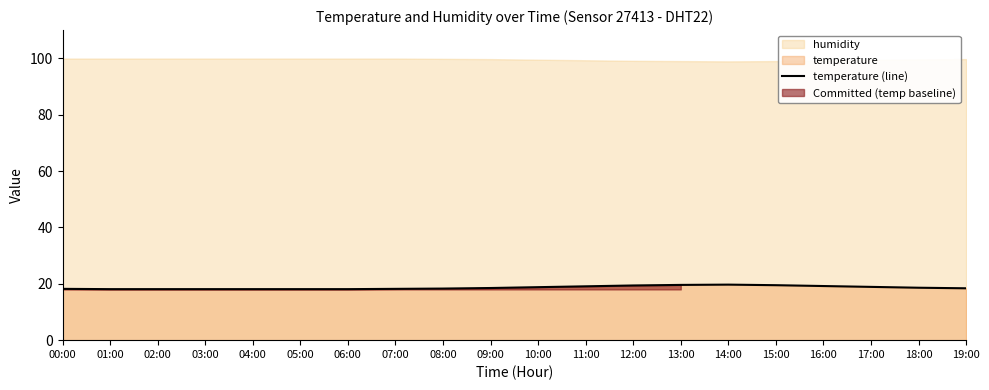

Reading left to right, what are all the values shown in this chart?

18.2	18.1	18.1	18.1	18.1	18.1	18.1	18.2	18.3	18.5	18.8	19.1	19.4	19.6	19.7	19.5	19.2	18.9	18.6	18.4